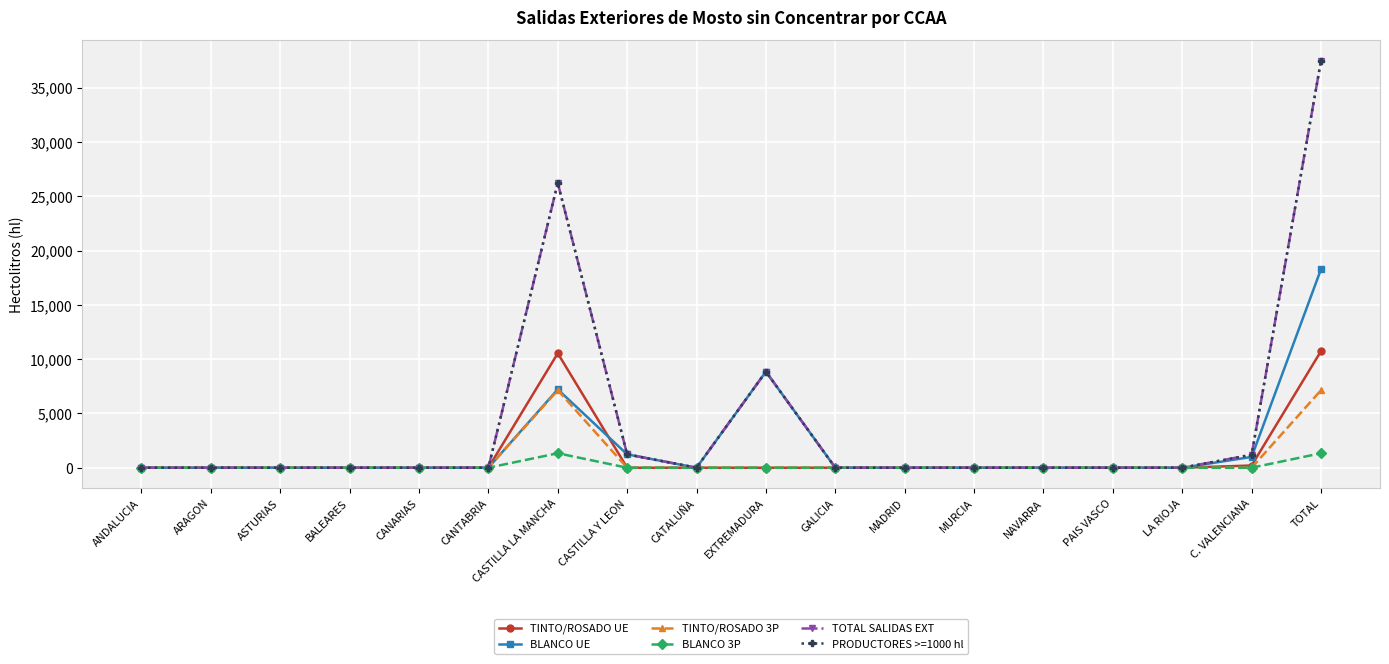

Is this an area chart (filled region under the line)?

No